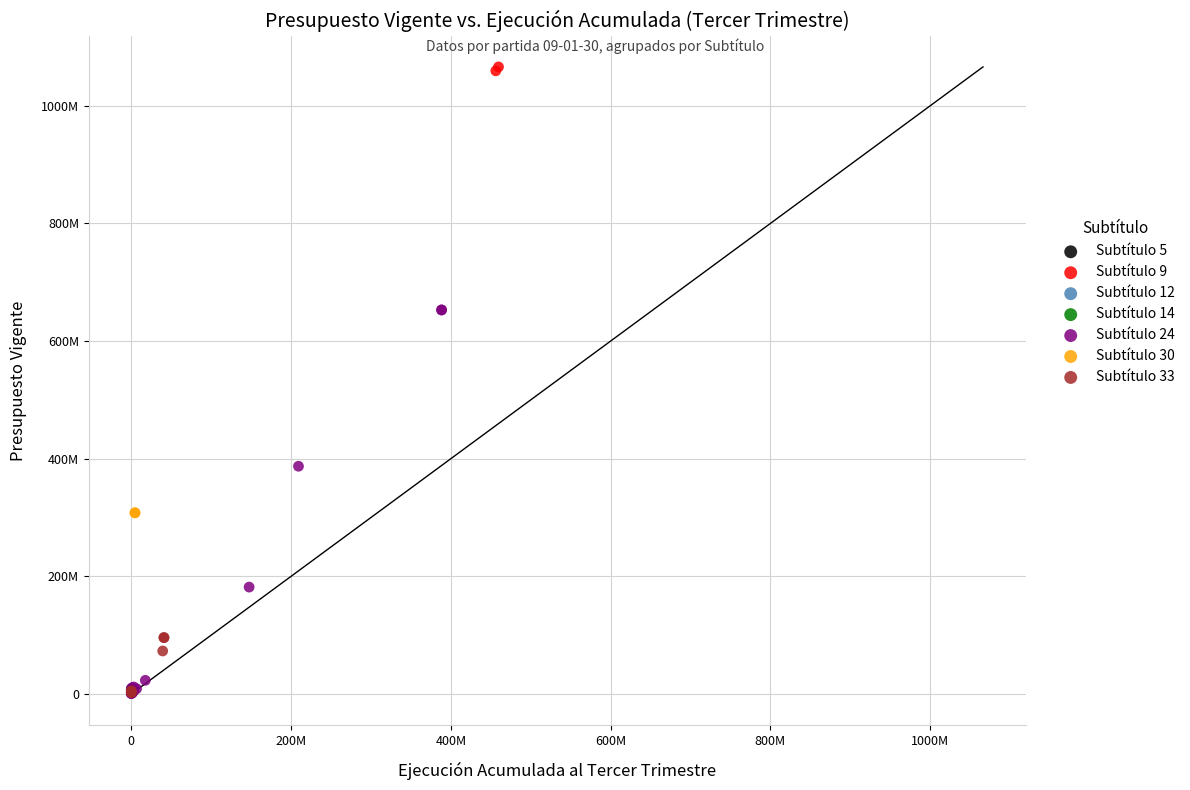

Which series contains the highest Y value?

Subtítulo 9